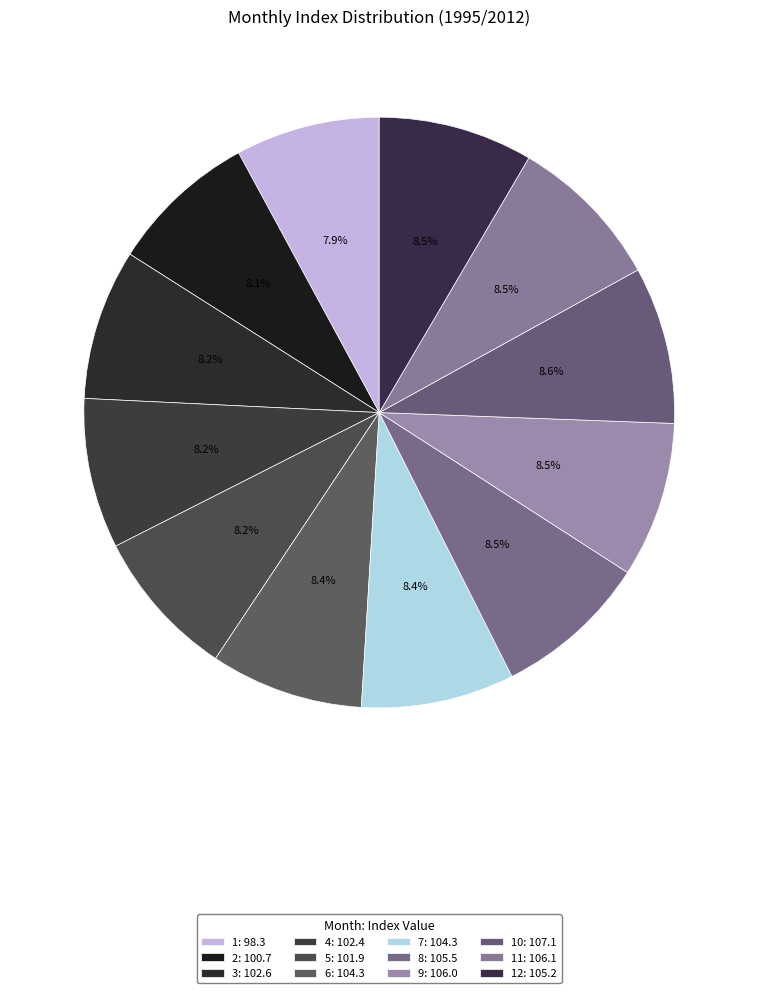

How many segments does this pie chart have?

12